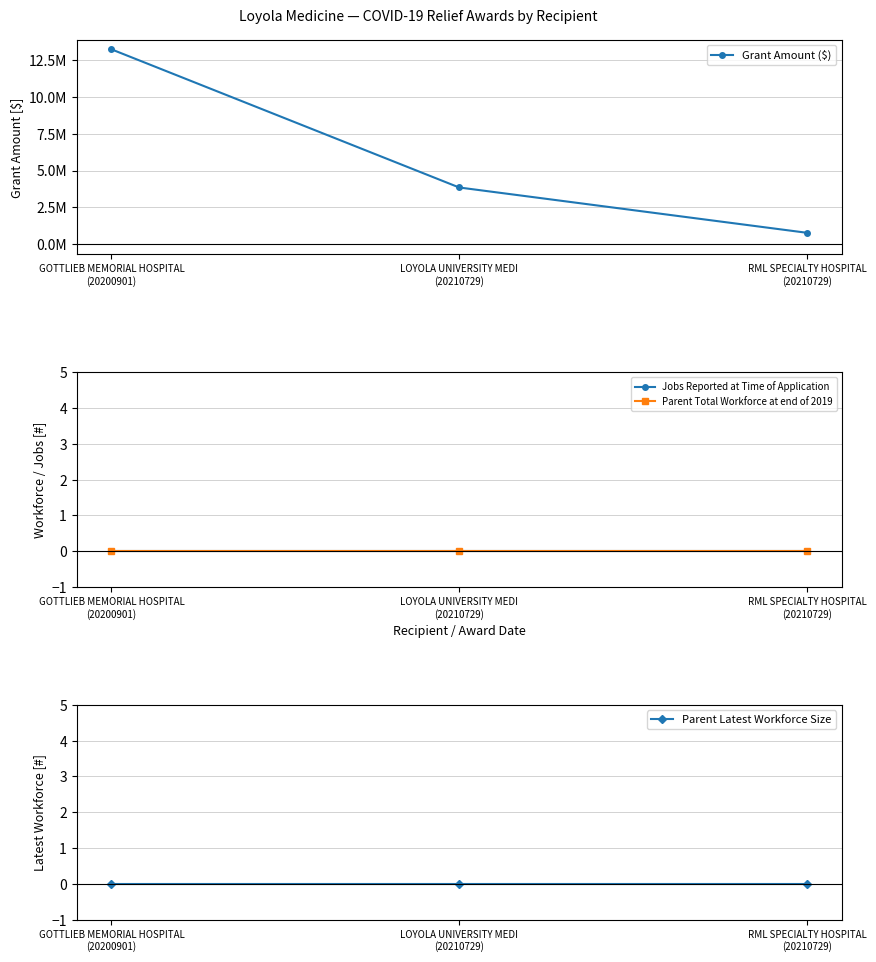

How many series are shown in this chart?

4